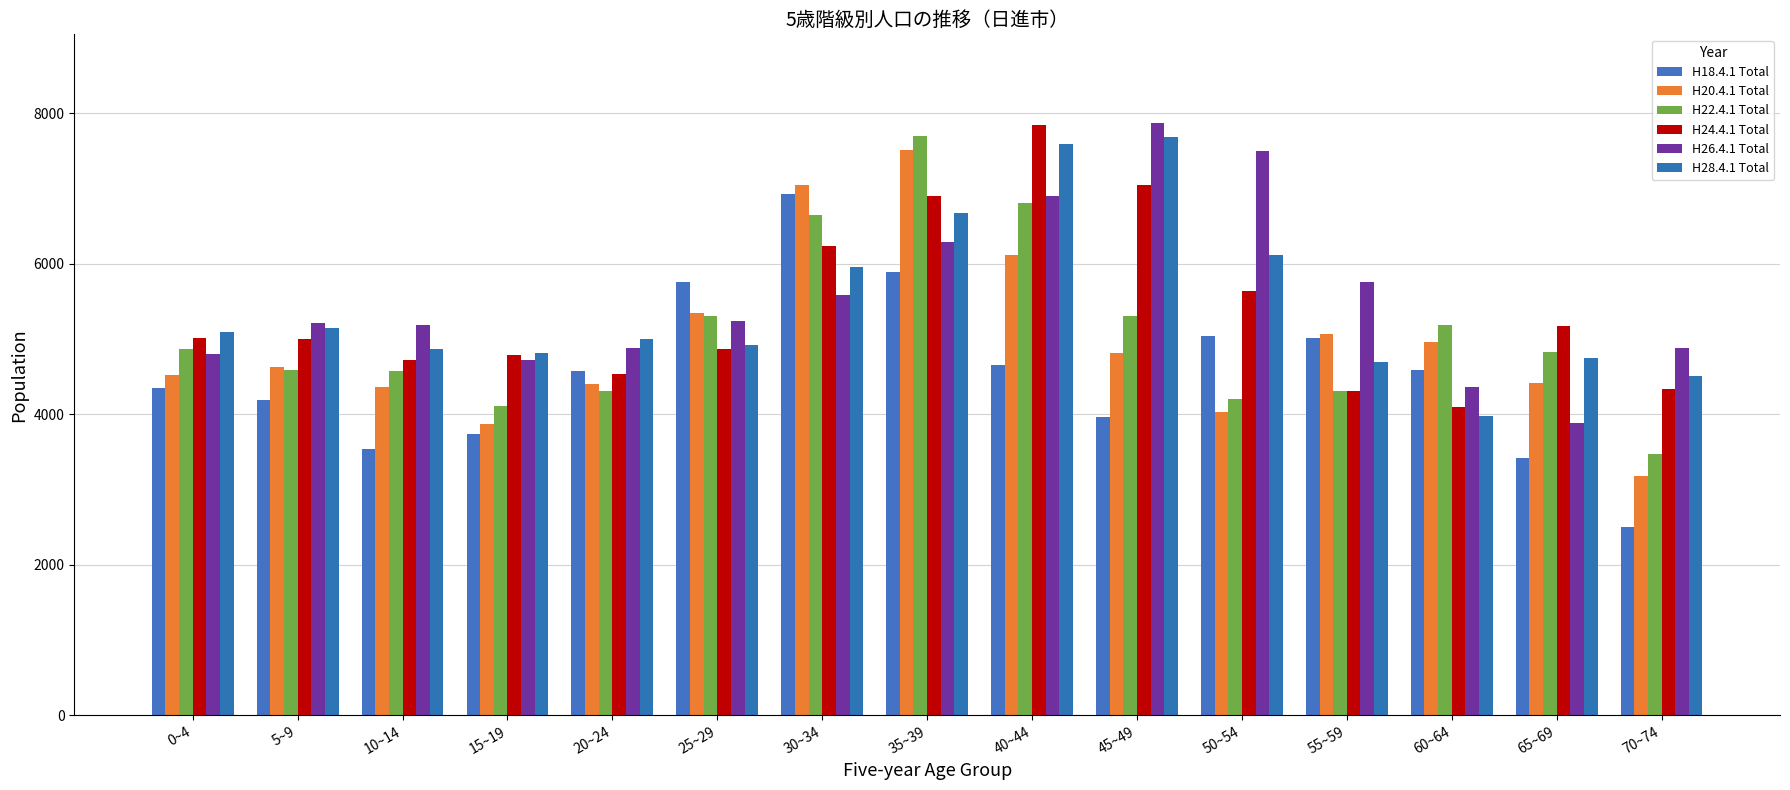

Between 50~54 and 15~19, which is larger?

50~54